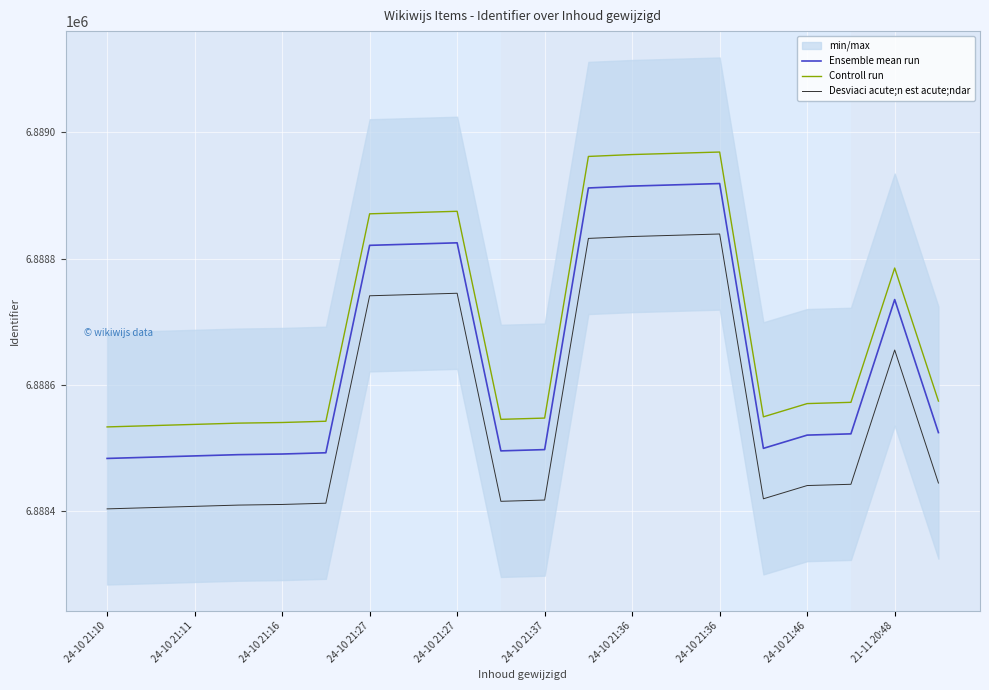

How many interior local valleys does the Controll run series have?

2